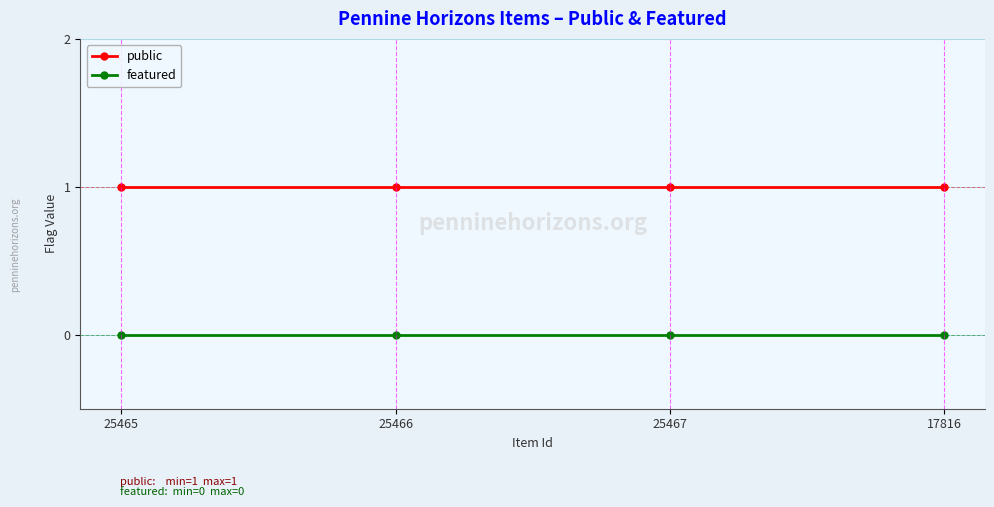

What position from the right is 25466?

3